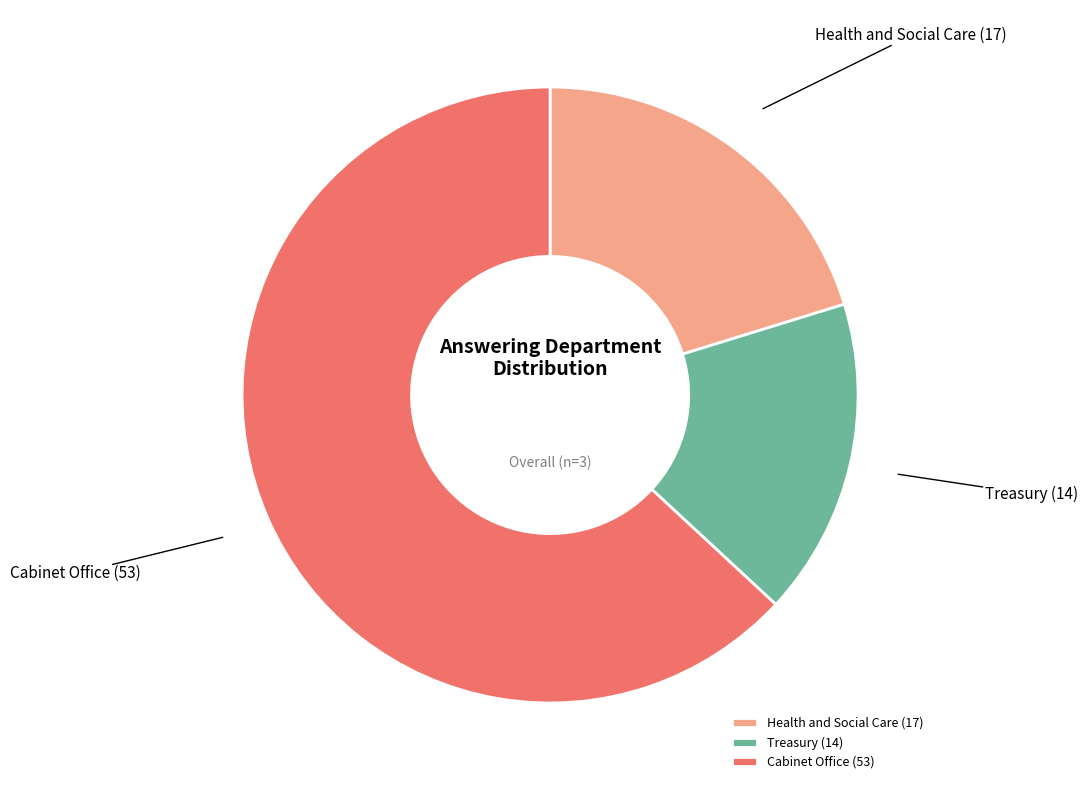

The Cabinet Office slice represents 63% of the pie. True or false?

True